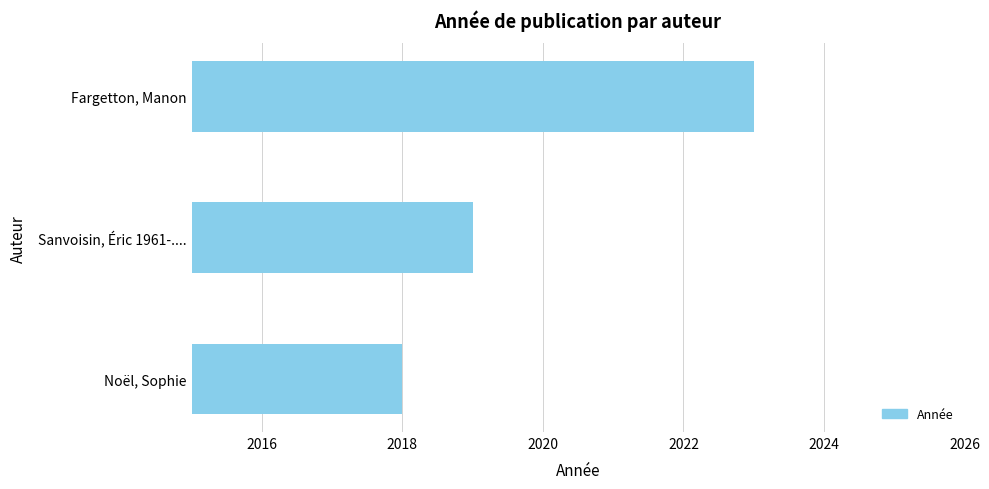

Approximately how many times larger is the value at Noël, Sophie compared to Fargetton, Manon?

1.0